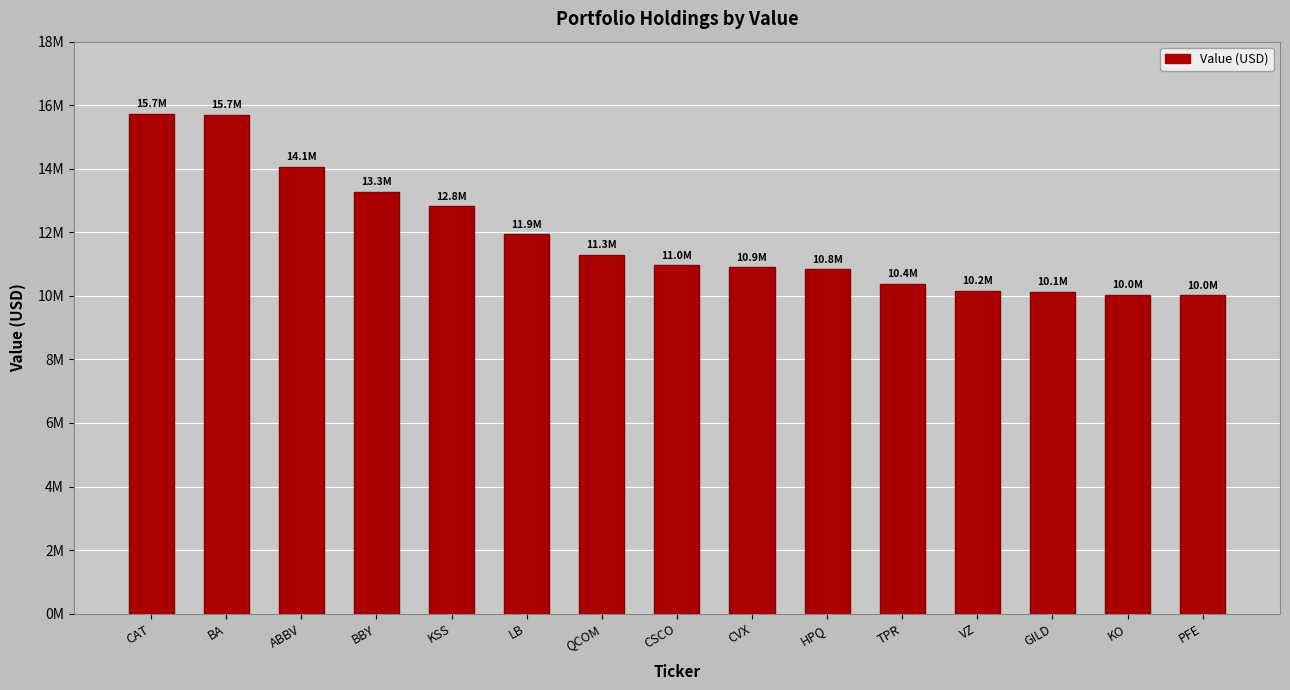

Are the bars horizontal?

No